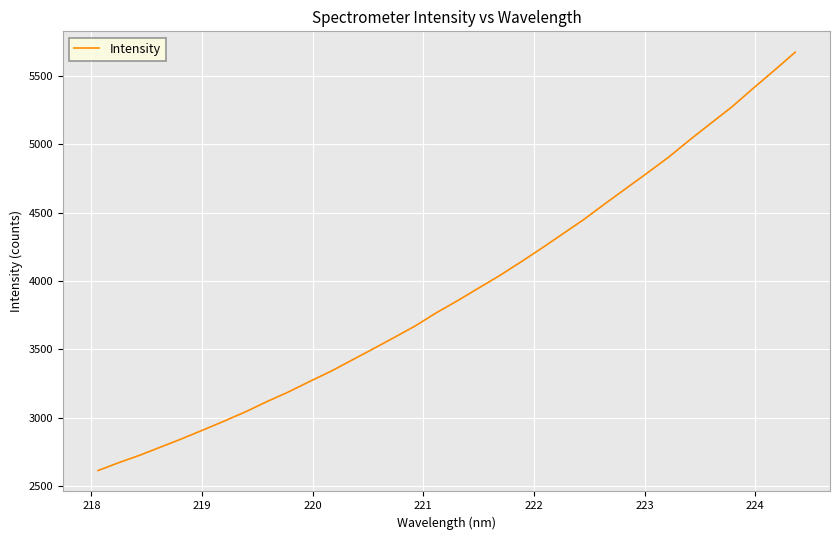

What is the maximum value shown in the chart?

5670.3